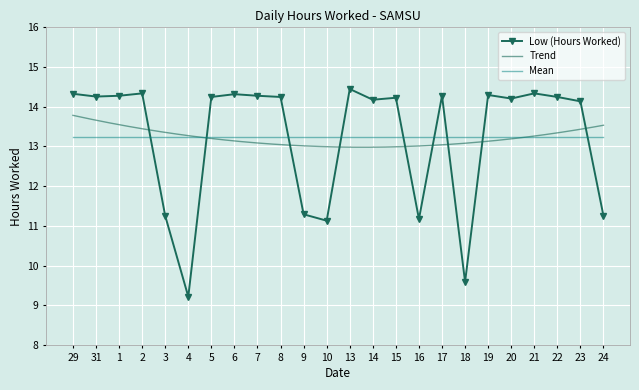

What is the approximate value at 10?

11.1